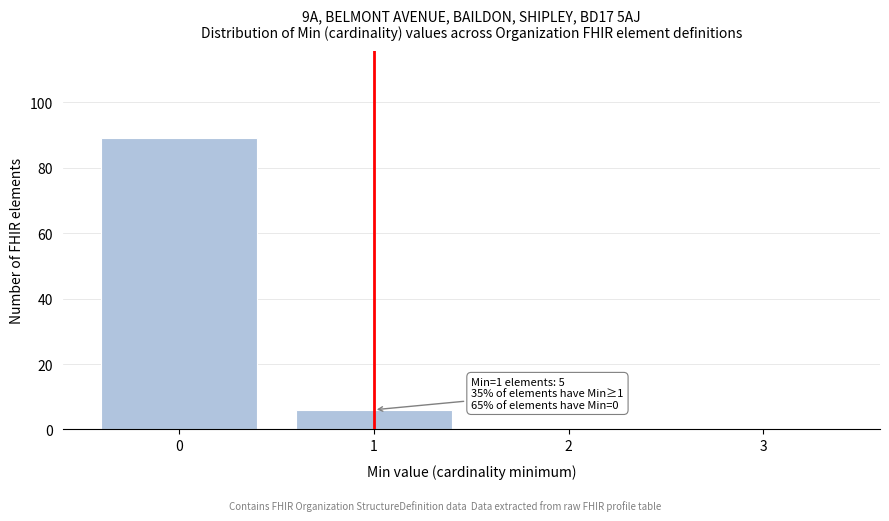

Reading left to right, extract all data points from this chart.

0=89	1=6	2=0	3=0